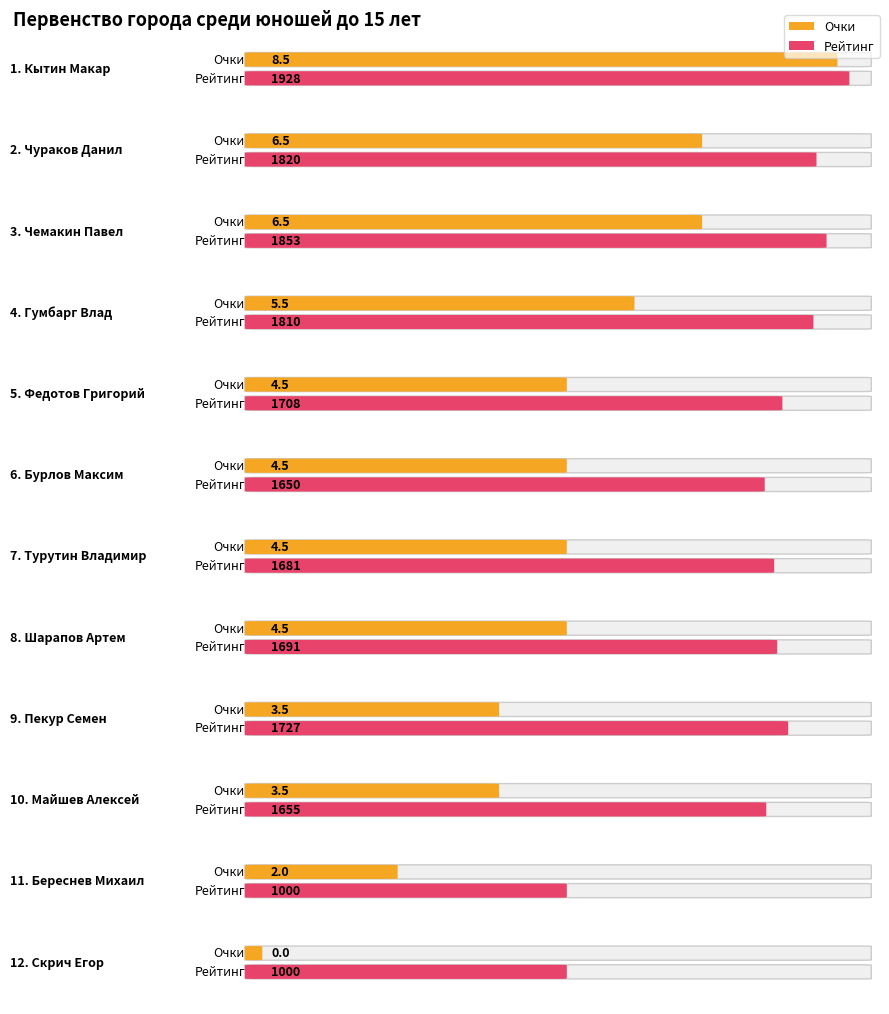

How many values in the Рейтинг series exceed 1708?

5